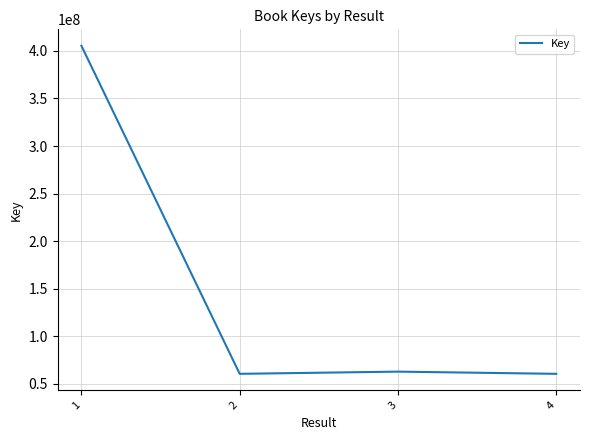

Is it true that the value at 4 is 60563965?

True